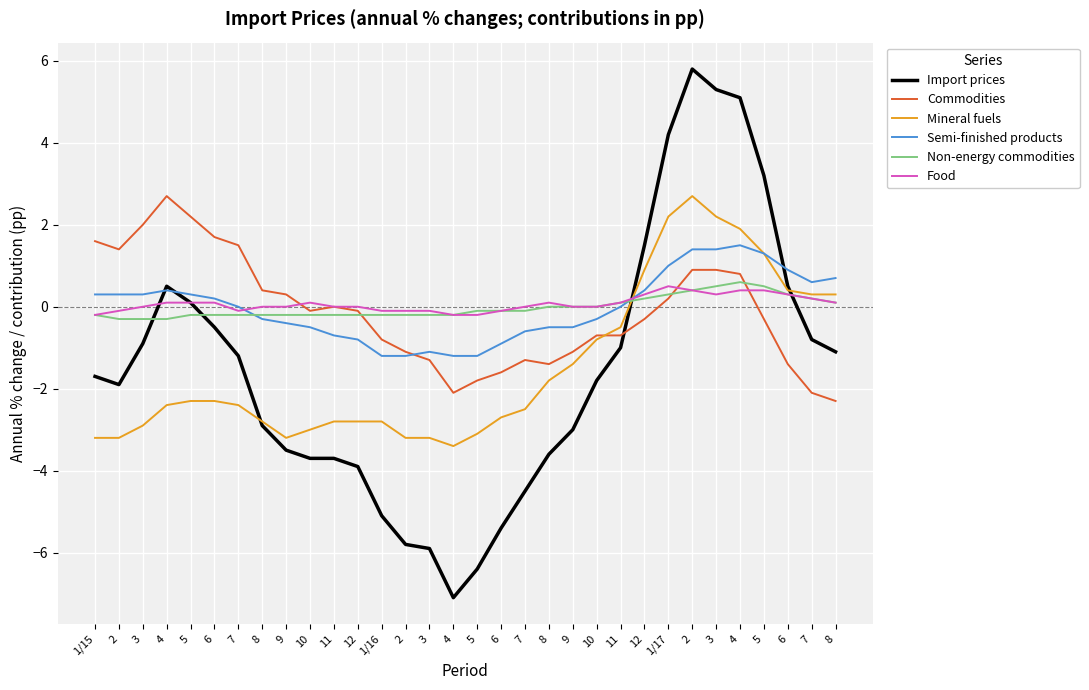

At which category is the sum across all series the highest?

2